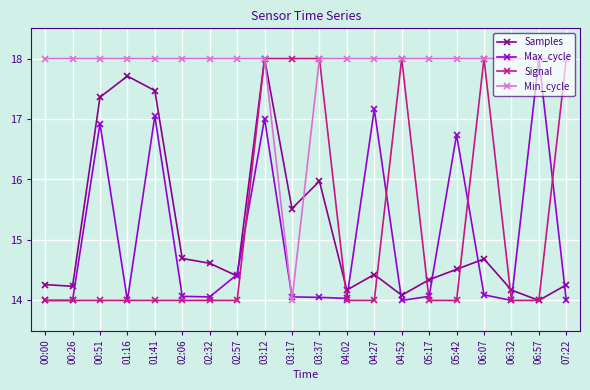

True or false: Signal has a value of 24.5 at 02:57.

False